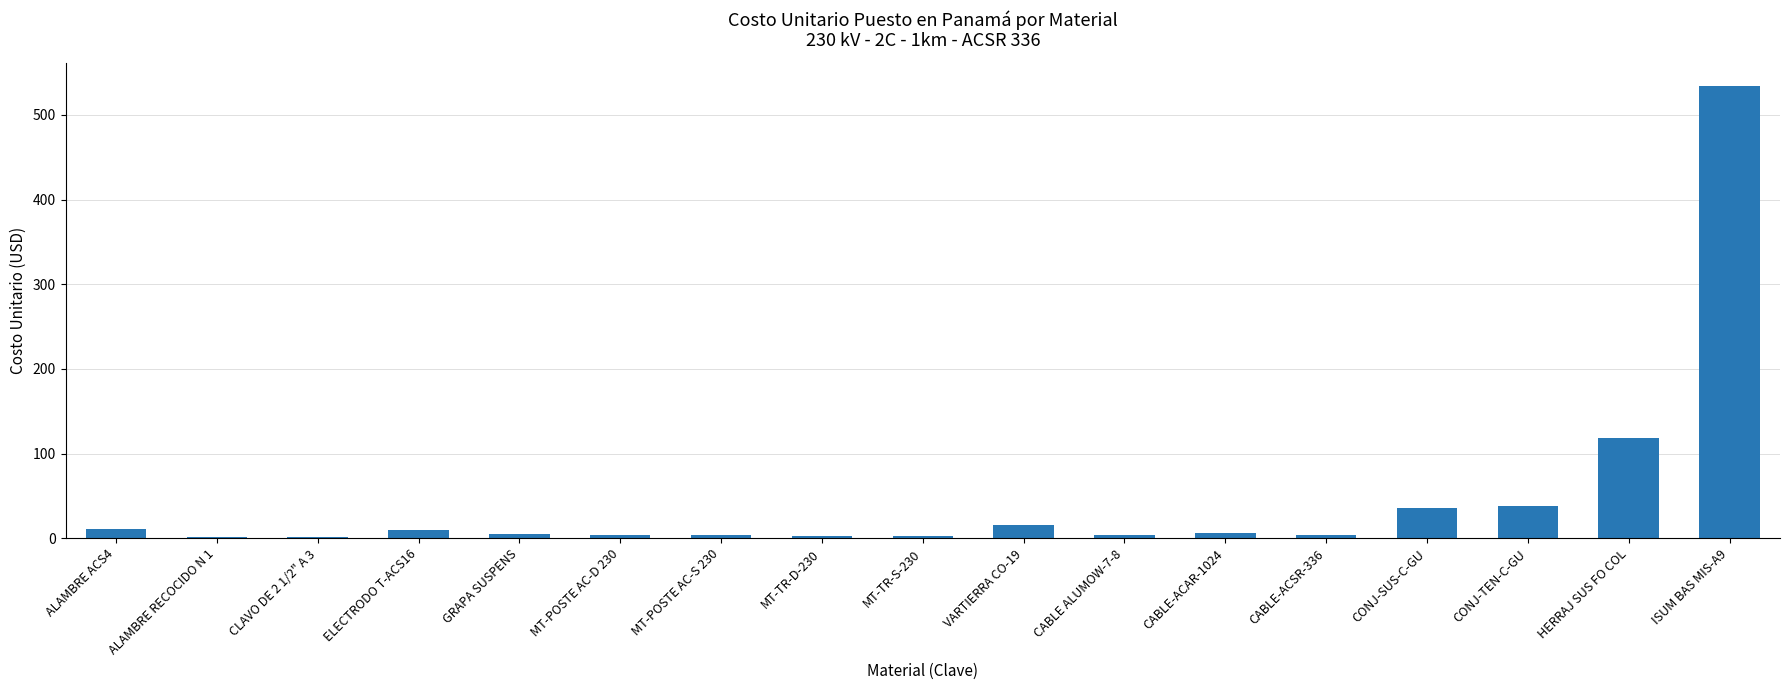

What is the sum of all values?

797.6